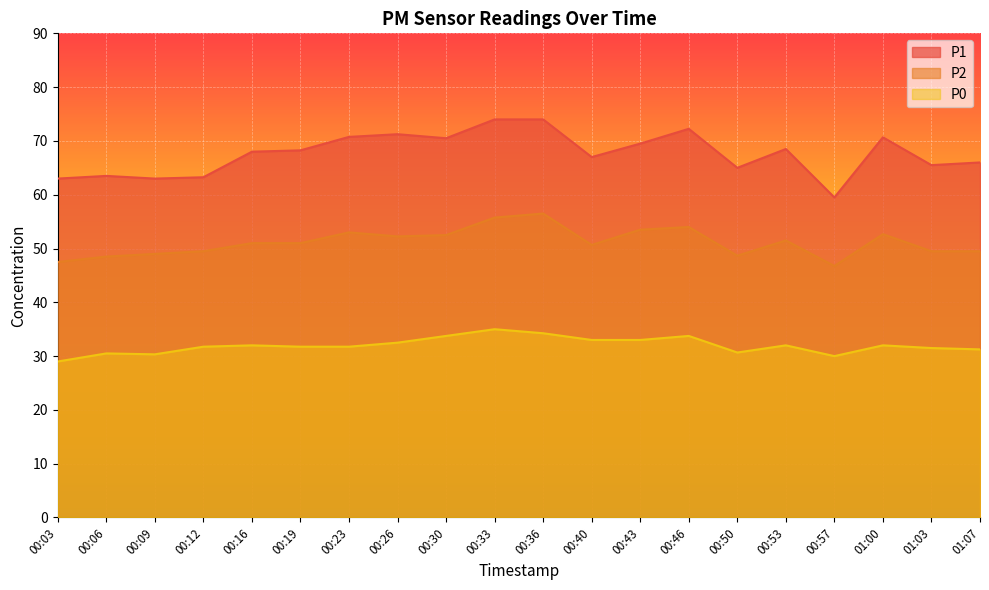

Rank the categories by P0 value from highest to lowest.

00:33, 00:36, 00:30, 00:46, 00:40, 00:43, 00:26, 00:16, 00:53, 01:00, 00:12, 00:19, 00:23, 01:03, 01:07, 00:50, 00:06, 00:09, 00:57, 00:03